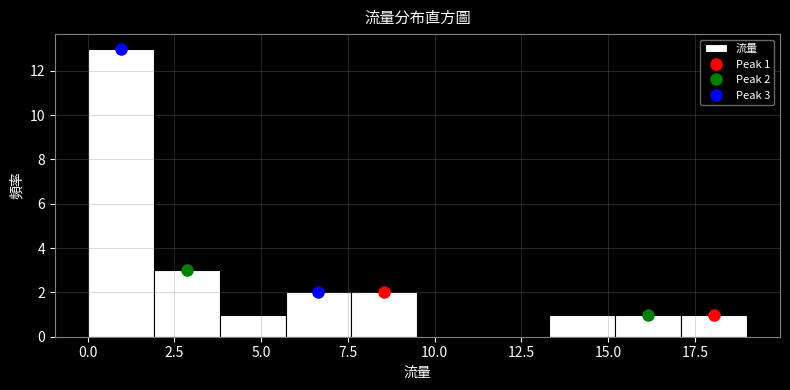

Around what value on the x-axis is the tallest bar? Give the approximate position of its centre, as read against the axis.

1.0